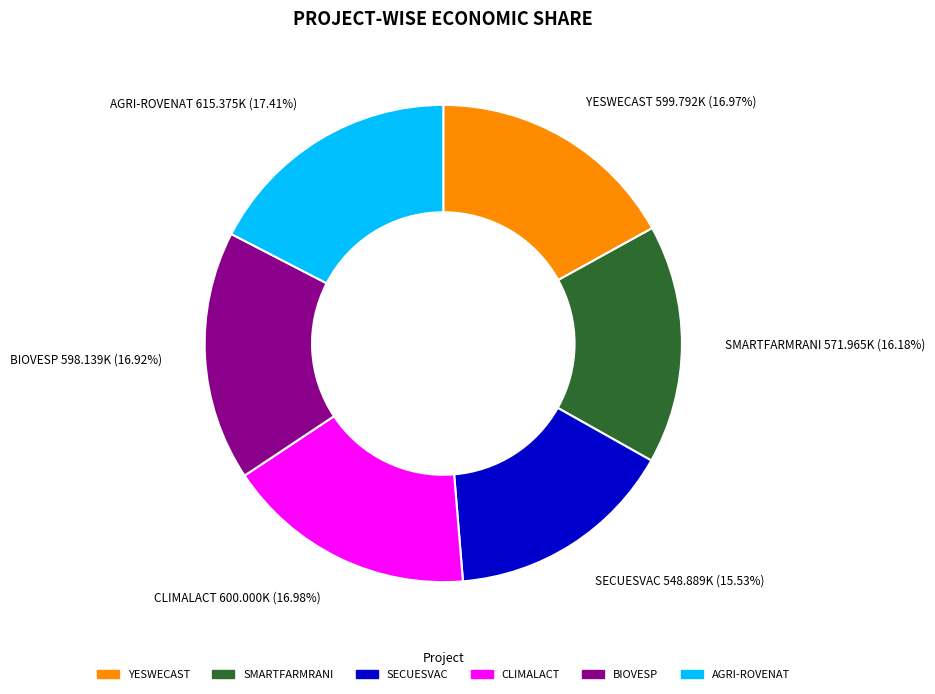

Which slice is the smallest?

SECUESVAC